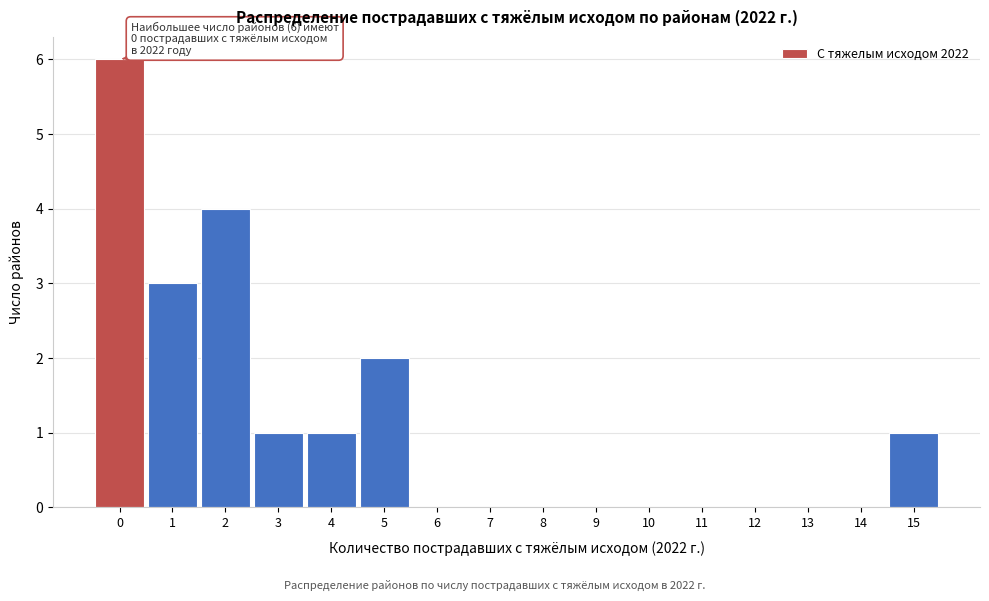

Over which range of the x-axis is the bar tallest?

-0.5 to 0.5